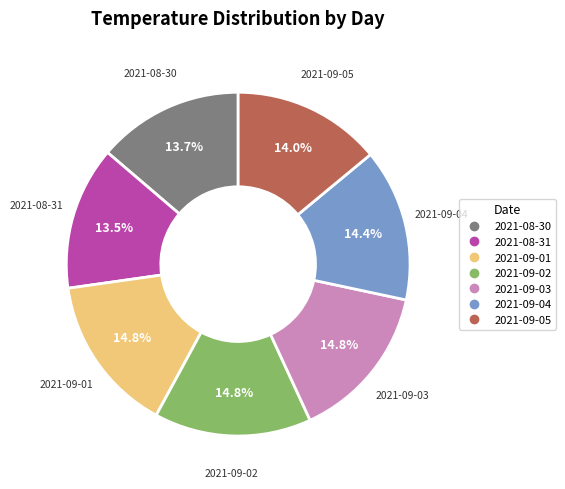

Is it true that 2021-09-01 is 24% of the pie?

False